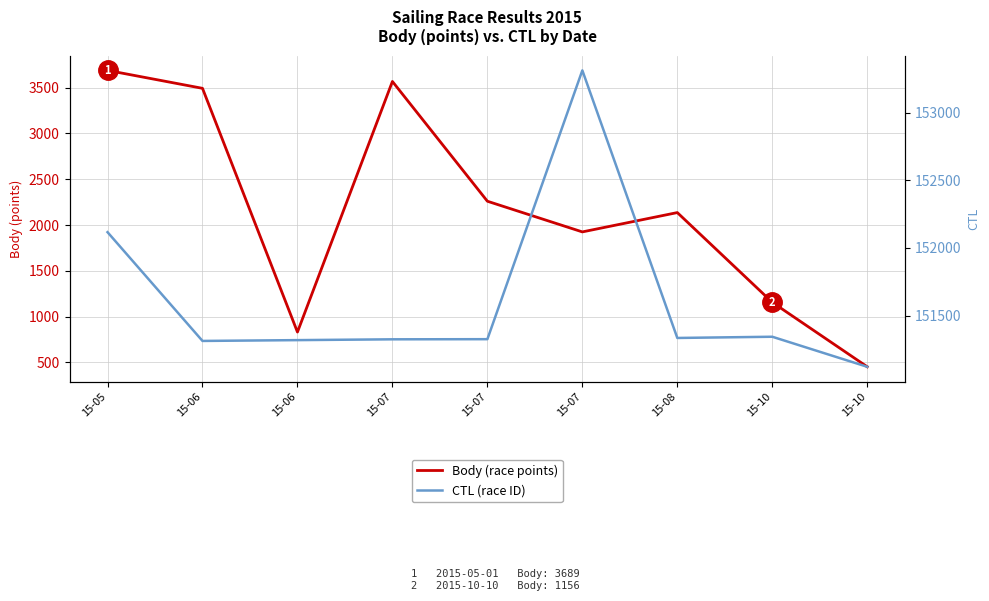

The value of Body (race points) at 15-07 is 663. True or false?

False